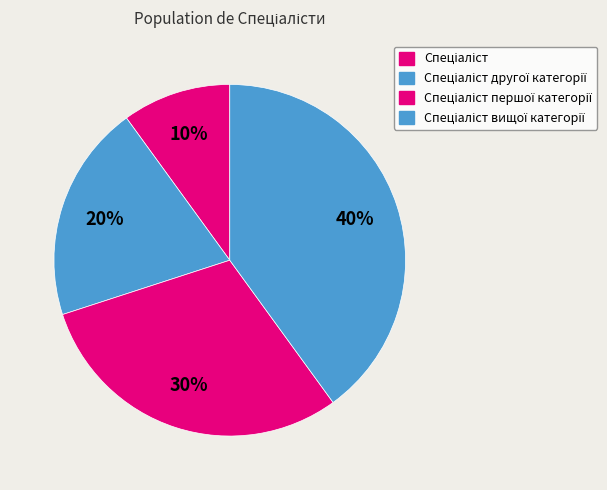

What is the smallest slice in the pie chart?

Спеціаліст